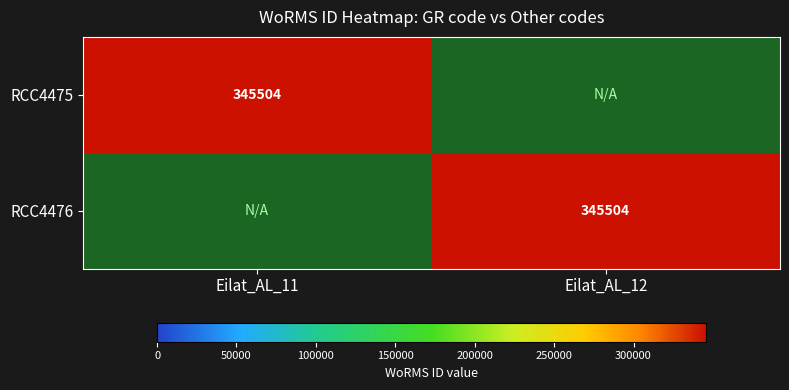

The RCC4476 series shows 452528 at Eilat_AL_12. True or false?

False